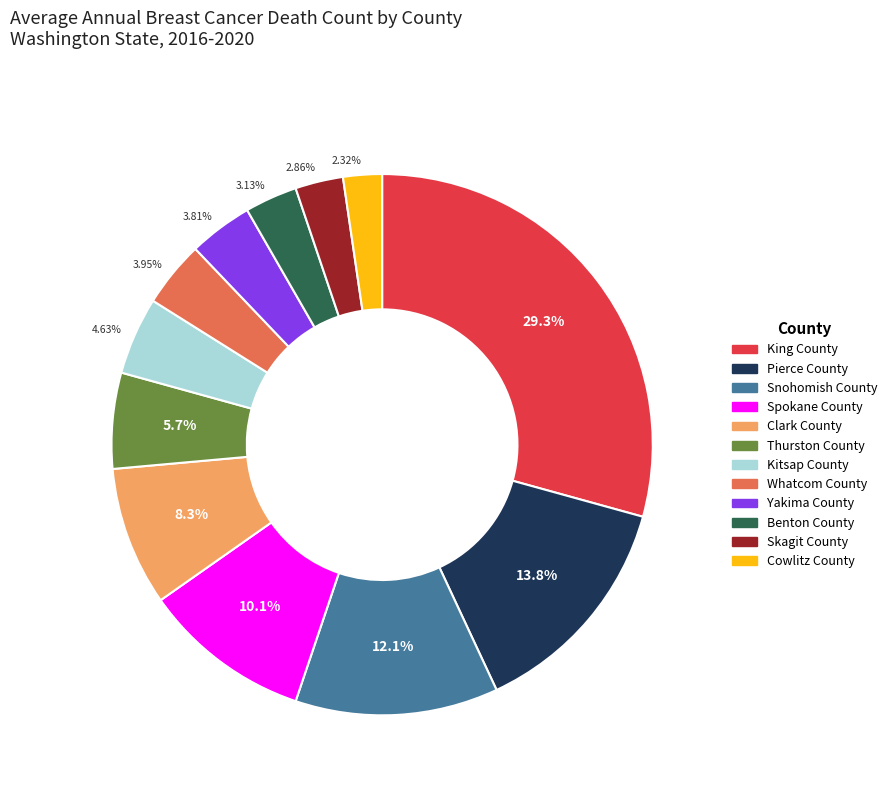

Approximately how many times larger is the value at Kitsap County compared to Whatcom County?

1.2